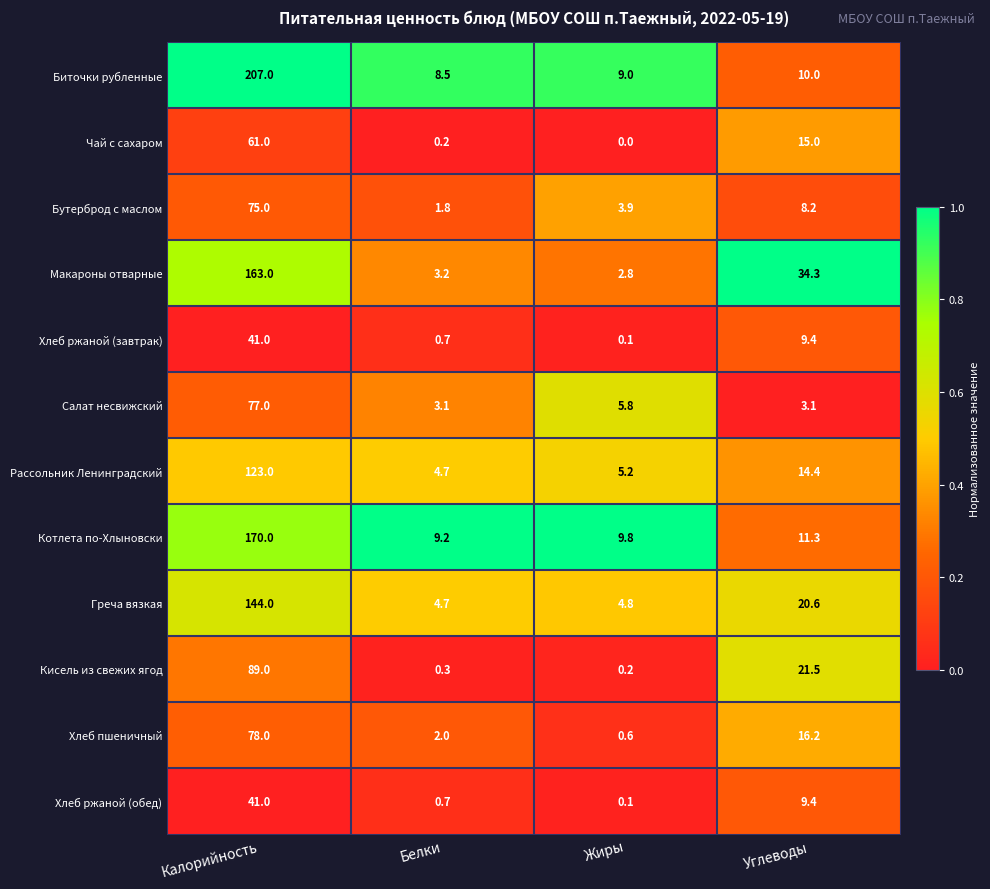

The value of Греча вязкая at Углеводы is 29.7. True or false?

False